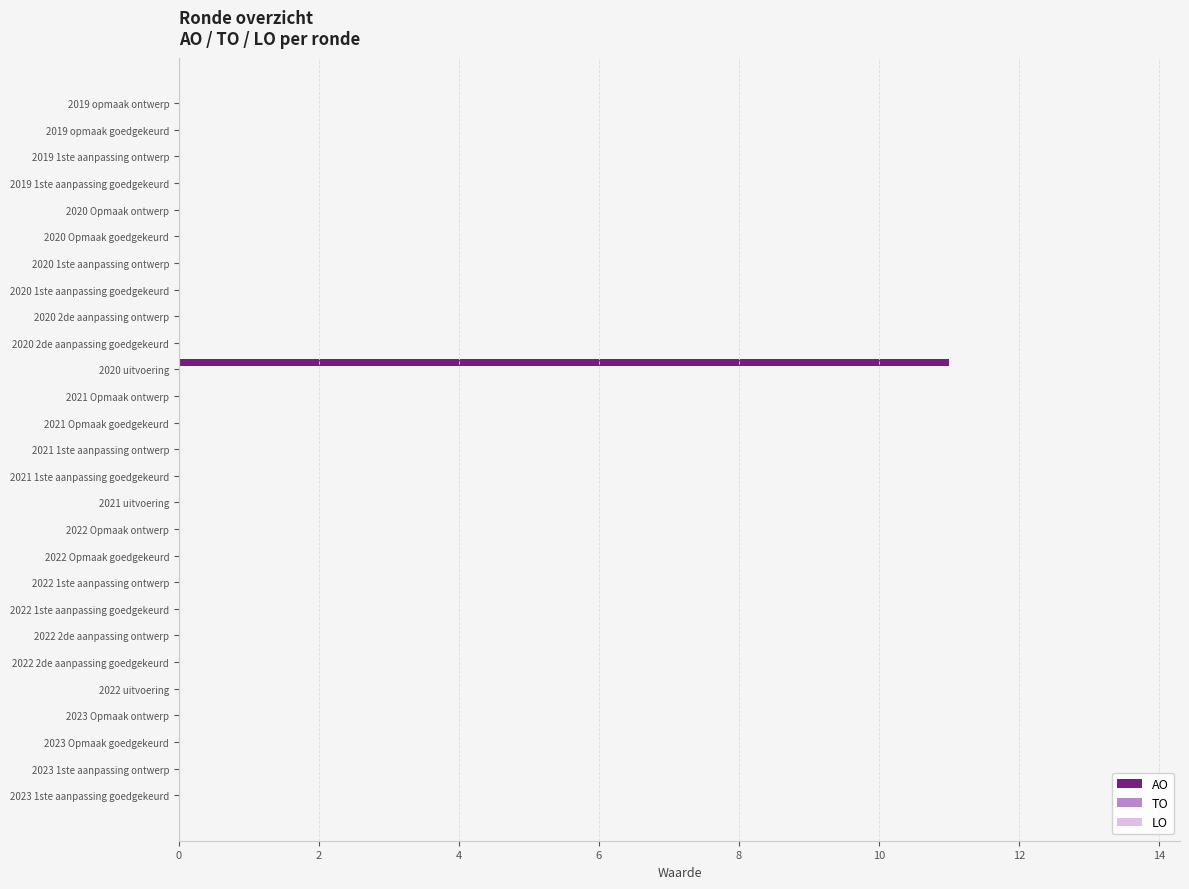

How many categories are shown in the chart?

27